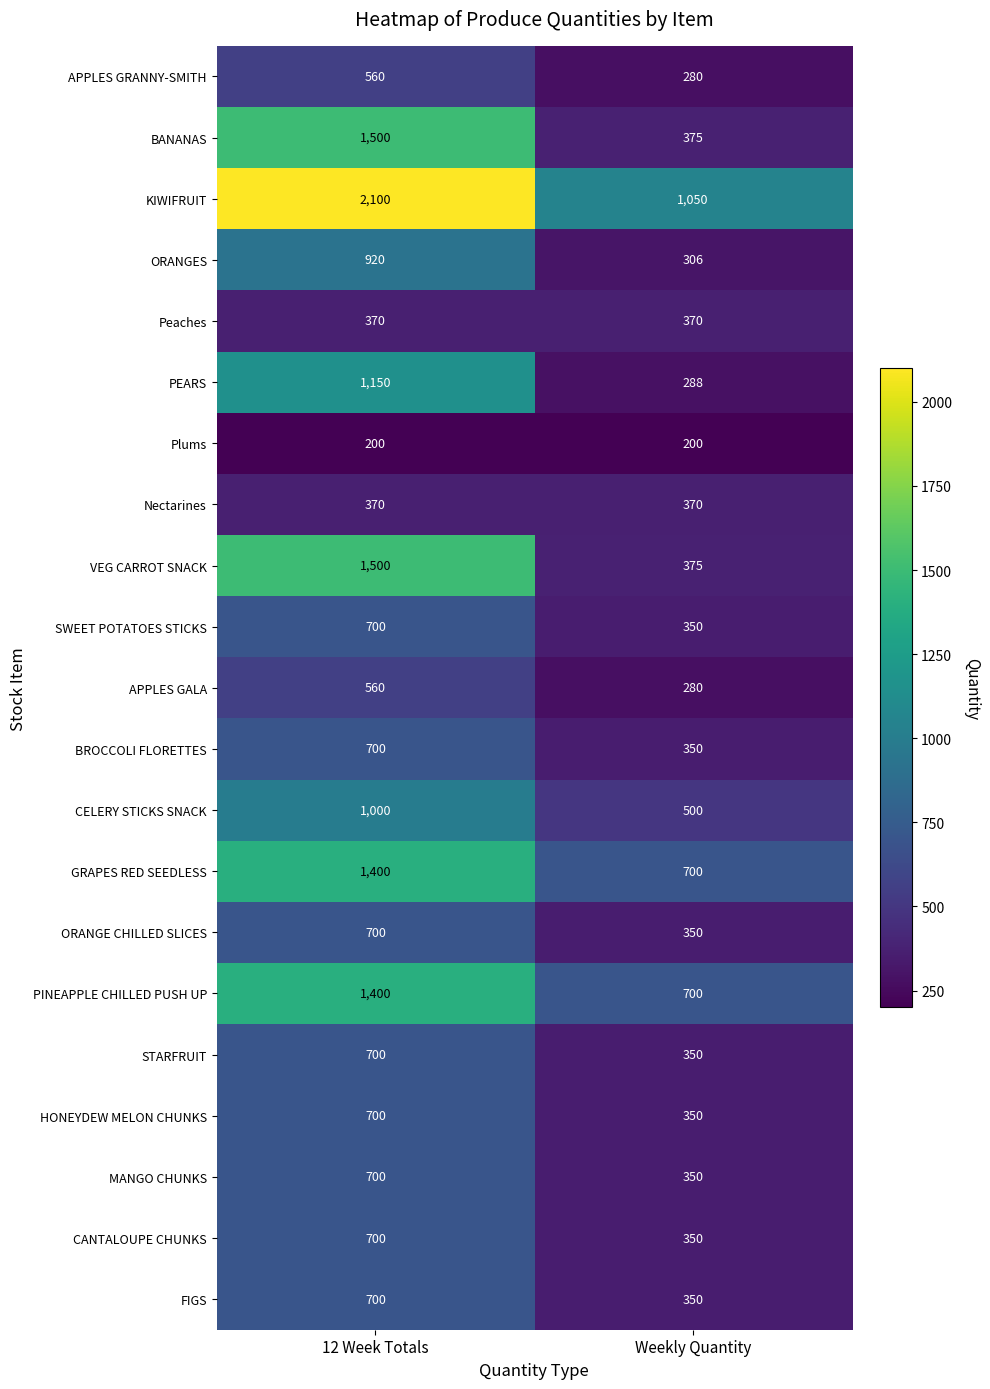

What is the spread (max minus min) of values at Weekly Quantity?

850